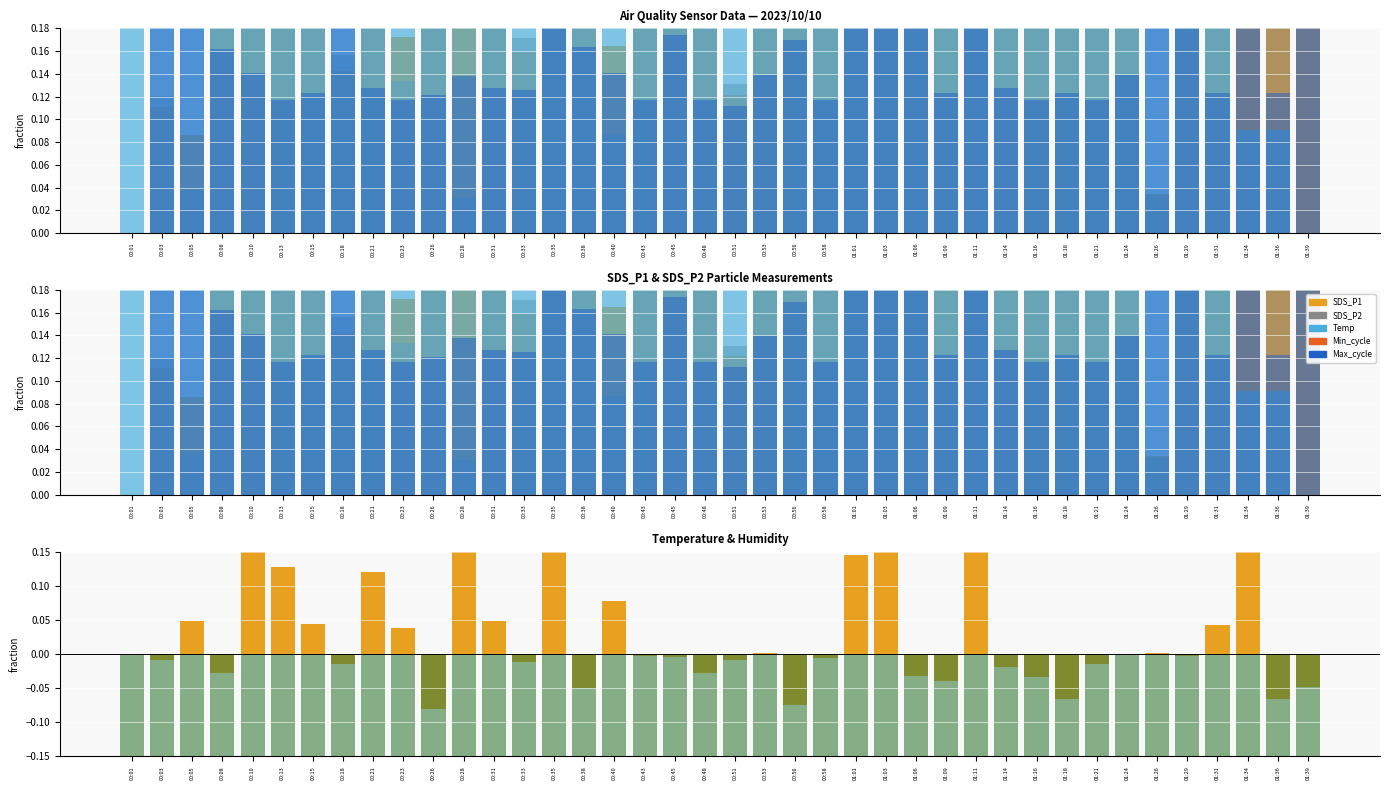

How many positive values does the SDS_P2 series have?

39